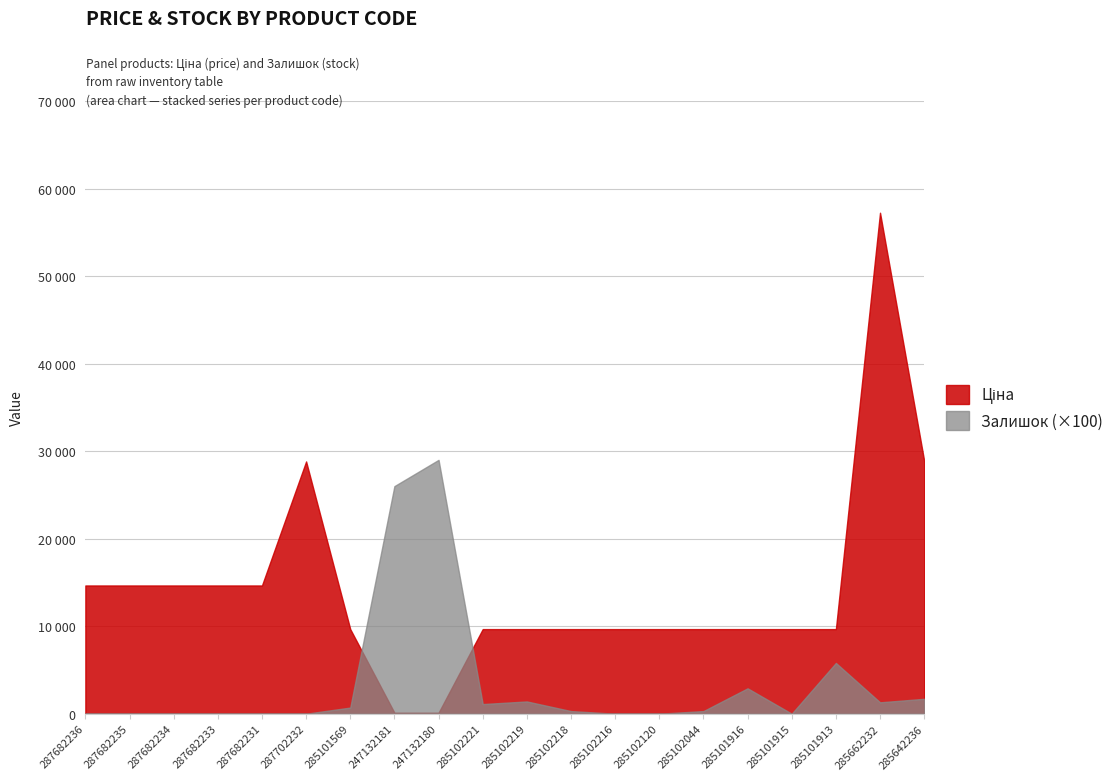

What is the difference between the second highest and minimum values in the Залишок series?

260.0